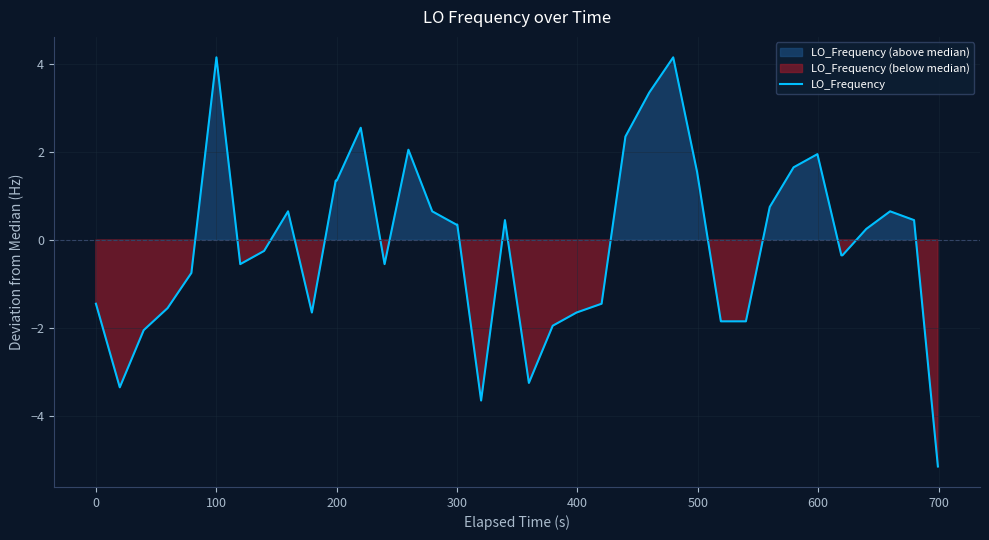

What is the average value?

-0.1